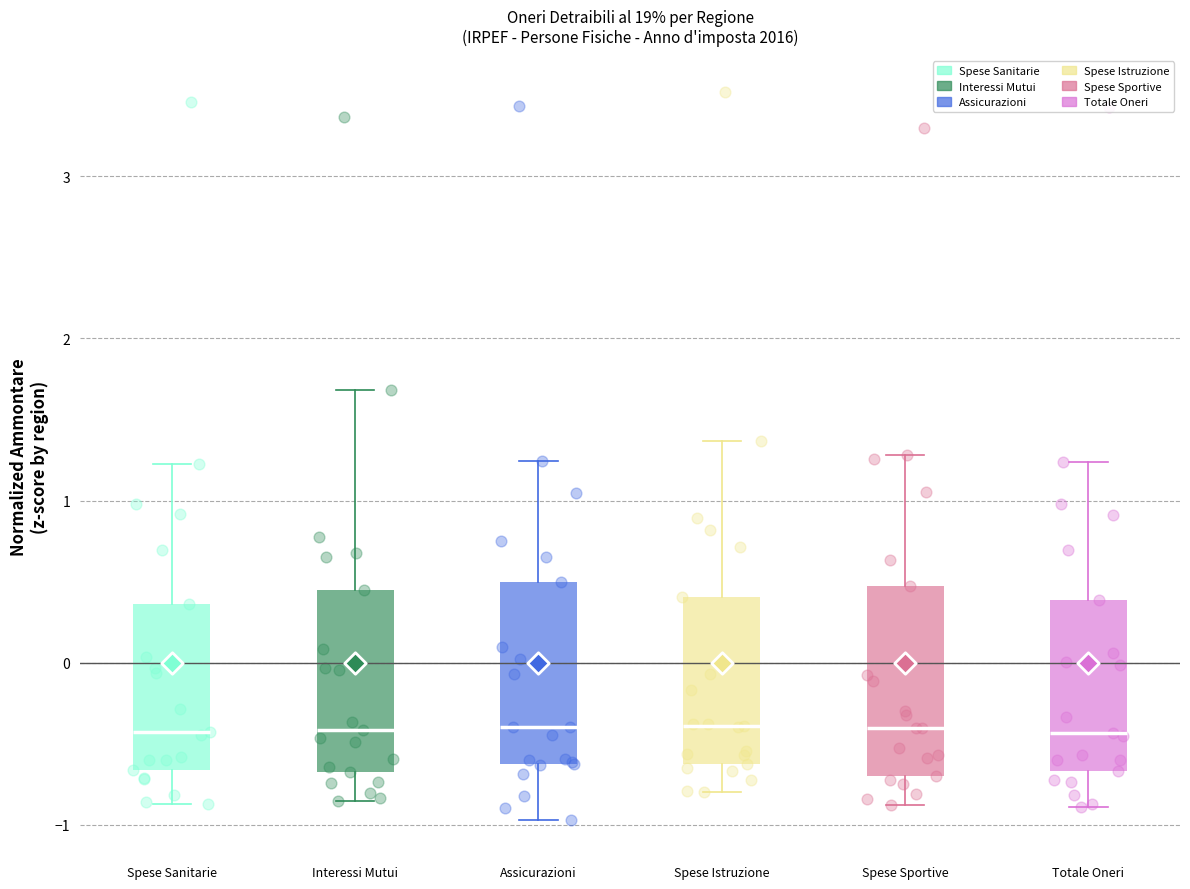

Where is the lower edge of the box for Assicurazioni on the y-axis? The values are not printed on the chart, so give them approximately, as read against the axis.

-0.6